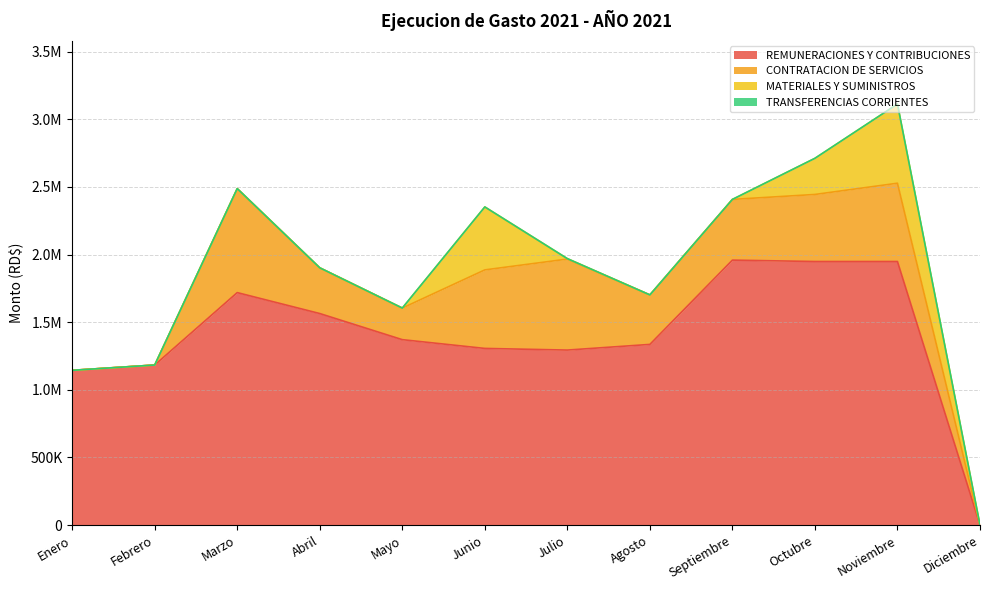

Which series has the widest spread of values?

REMUNERACIONES Y CONTRIBUCIONES